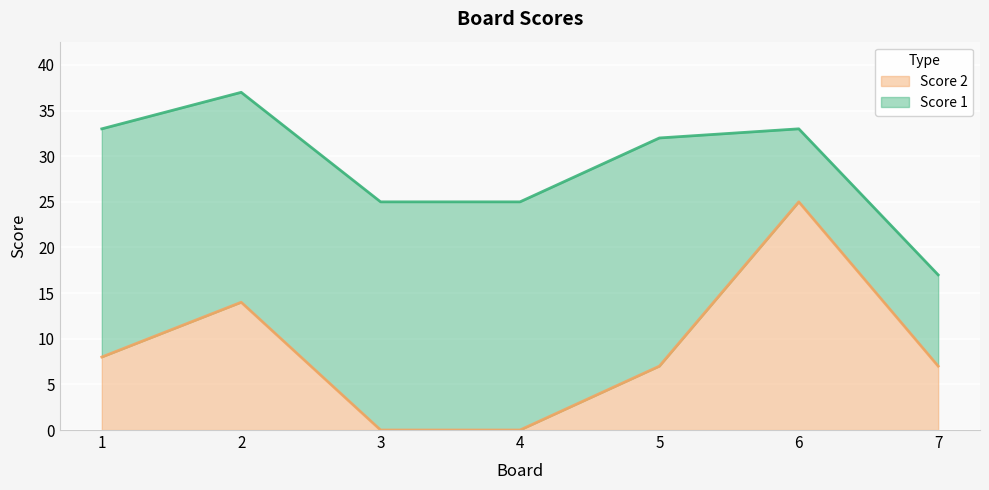

Rank the categories by value from lowest to highest.

3, 4, 5, 7, 1, 2, 6